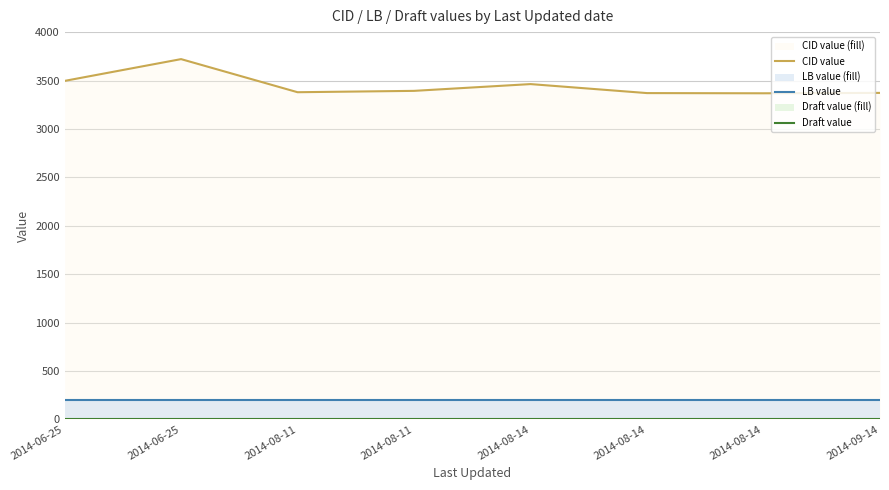

What is the average value of the CID value series?

3445